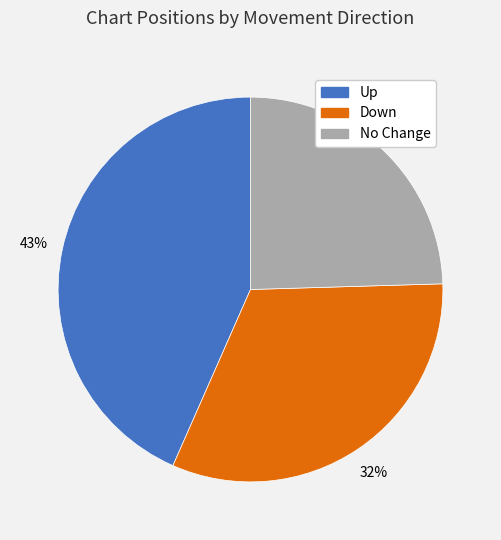

Does any single category account for the majority?

No